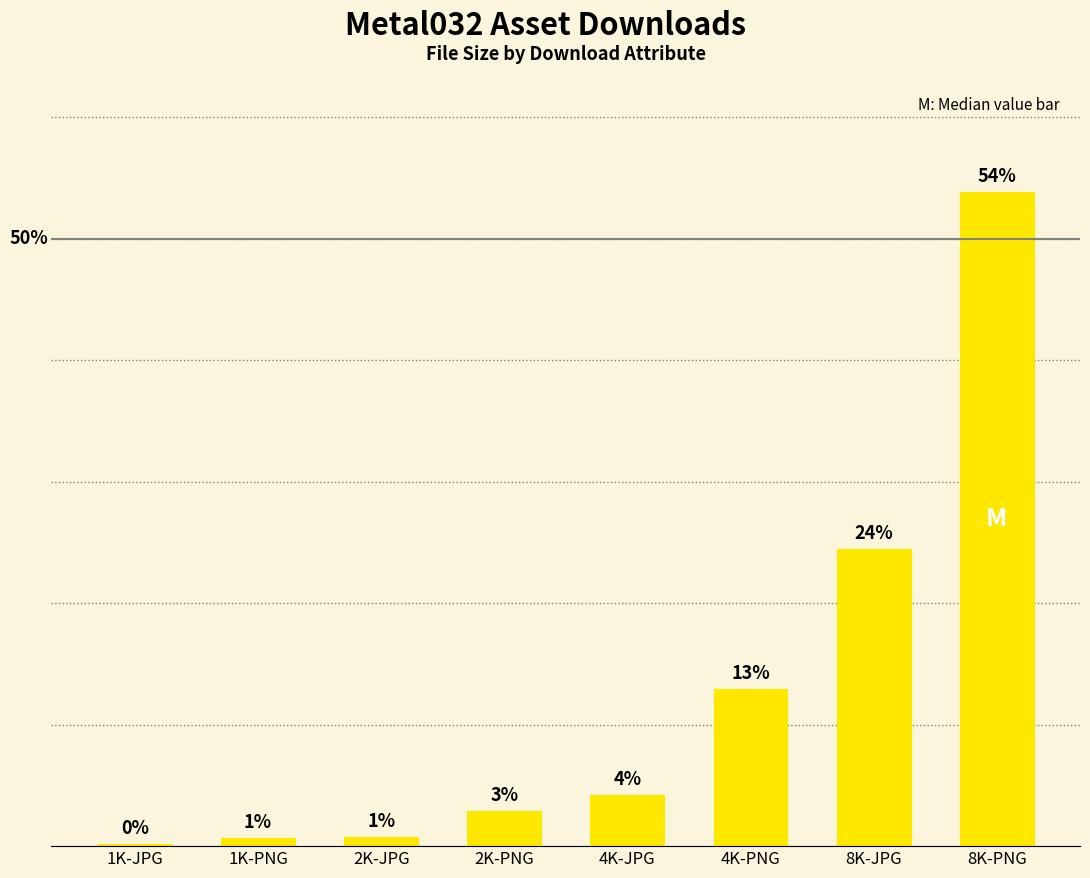

Which has a higher value, 4K-JPG or 2K-JPG?

4K-JPG